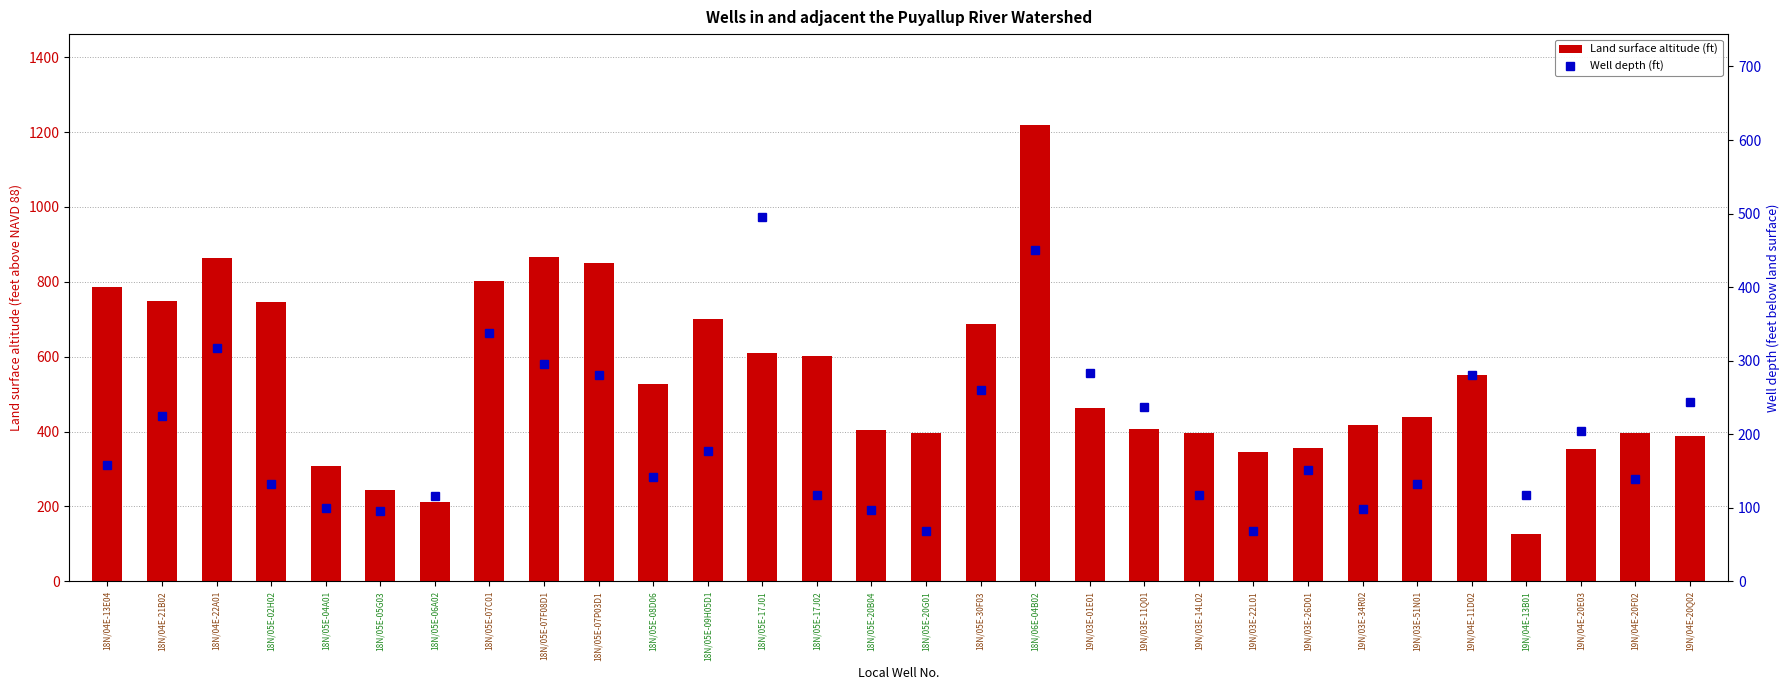

Which series has the widest spread of values?

Land surface altitude (ft)